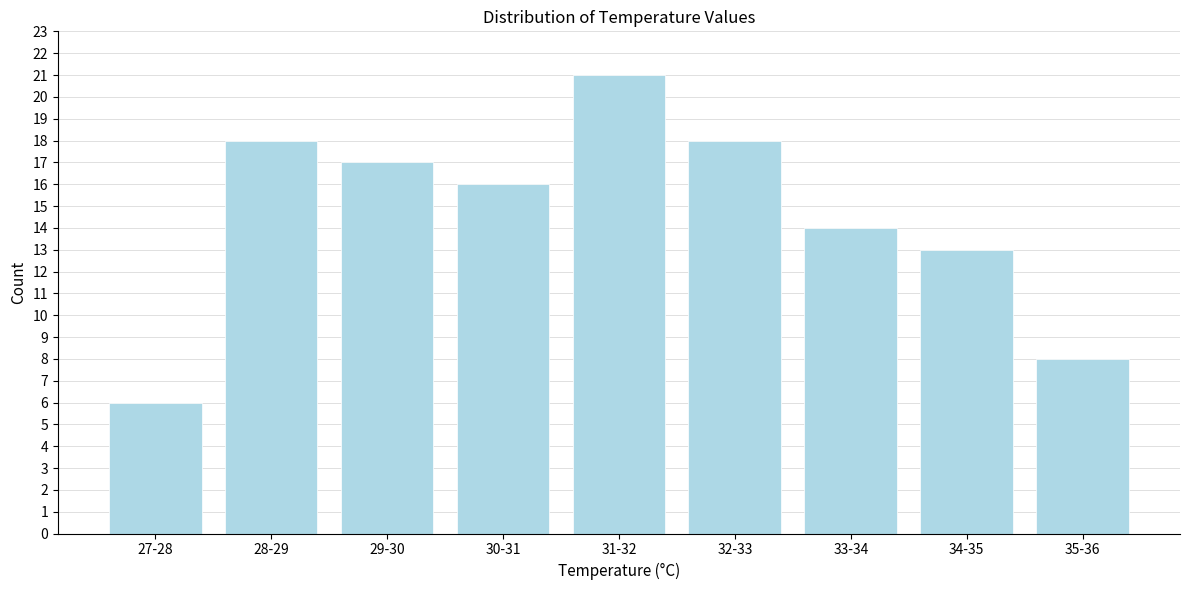

Reading right to left, transcribe all the data shown in this chart.

35-36=8	34-35=13	33-34=14	32-33=18	31-32=21	30-31=16	29-30=17	28-29=18	27-28=6